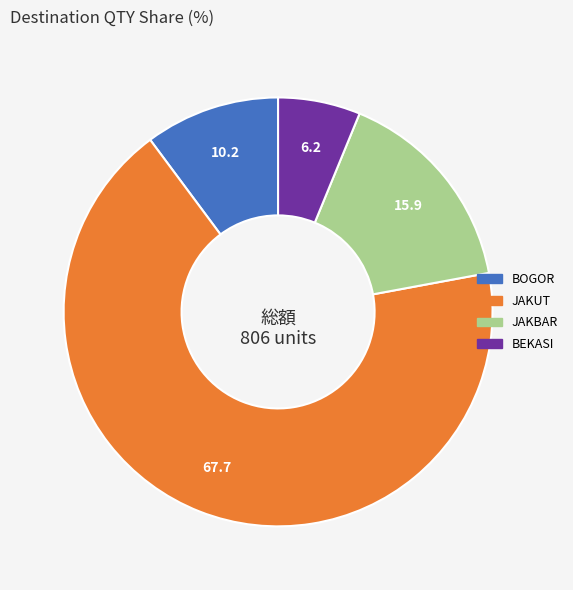

What is the ratio of the value at JAKUT to the value at BEKASI?

10.9